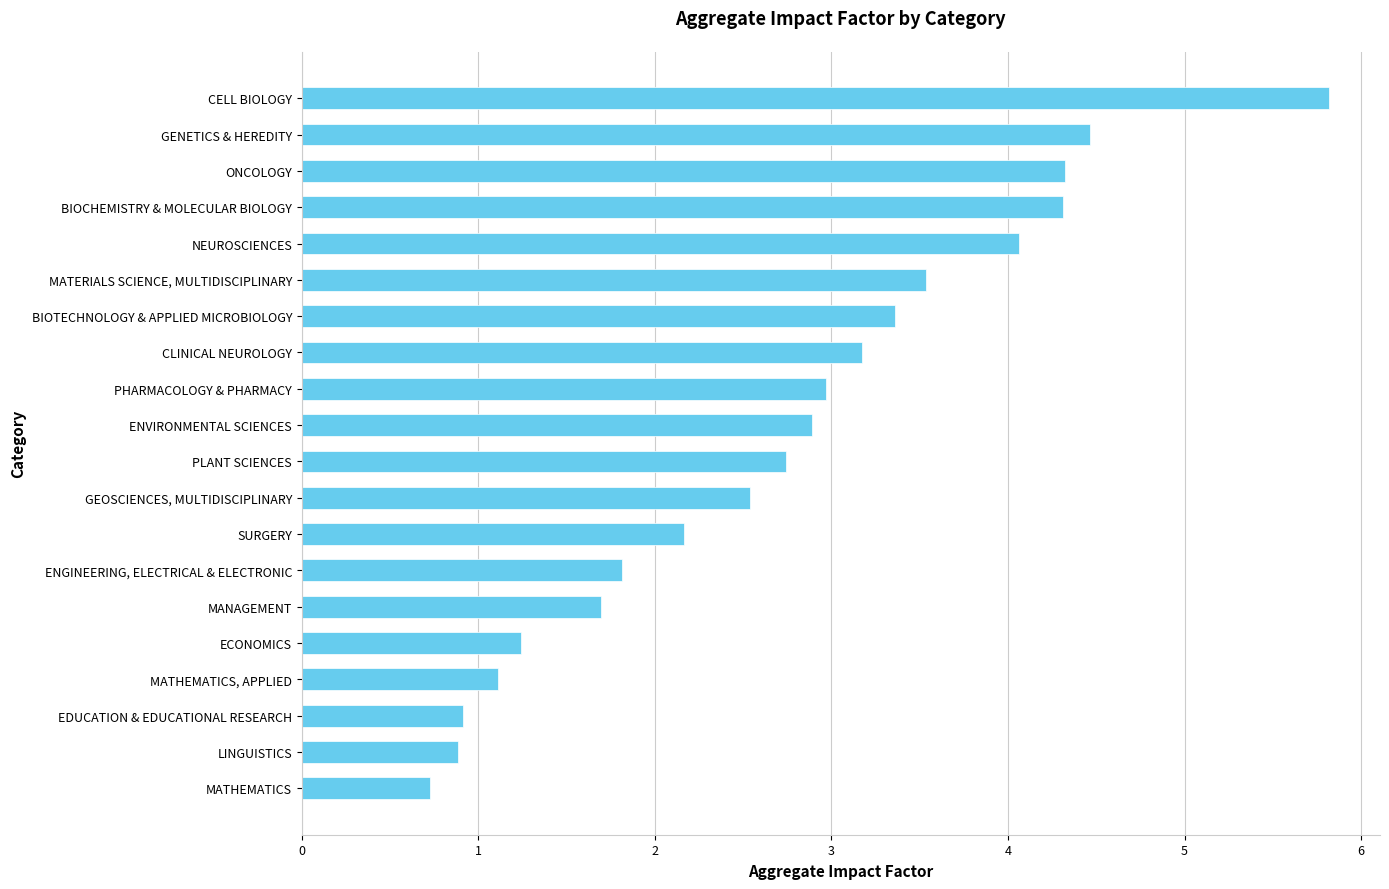

How many bars are there in total?

20